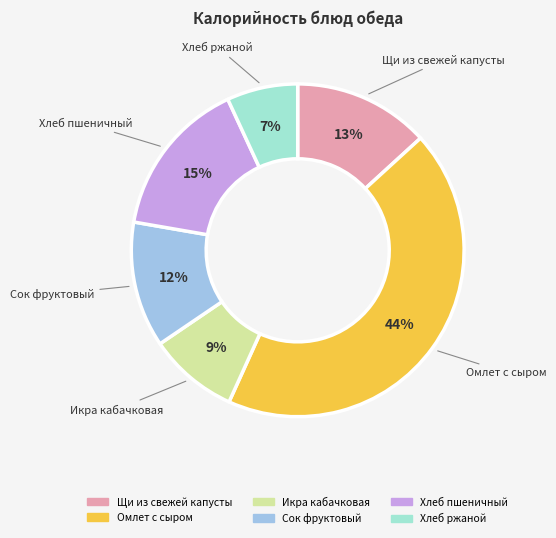

True or false: Омлет с сыром accounts for 38% of the total.

False